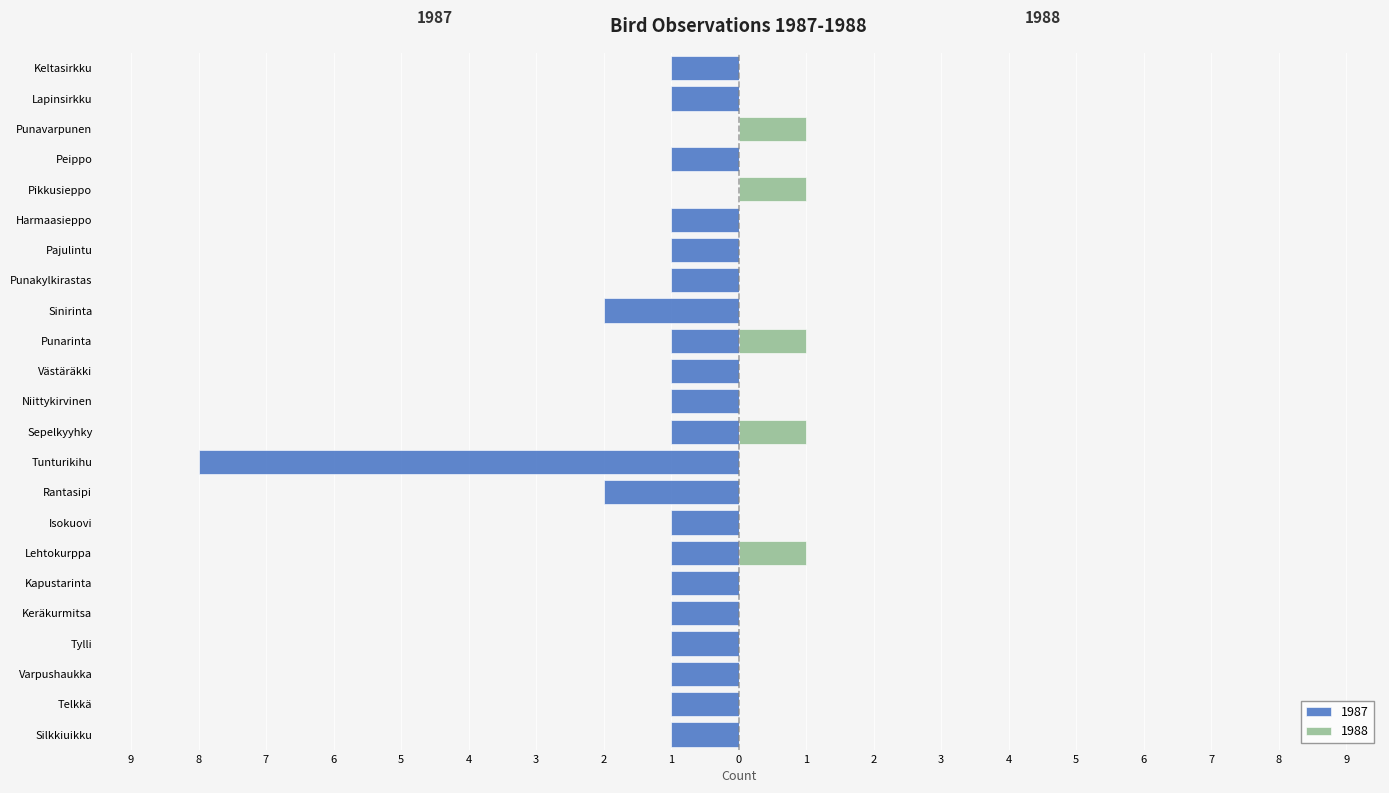

What is the difference between the highest and lowest values at Tylli?

1